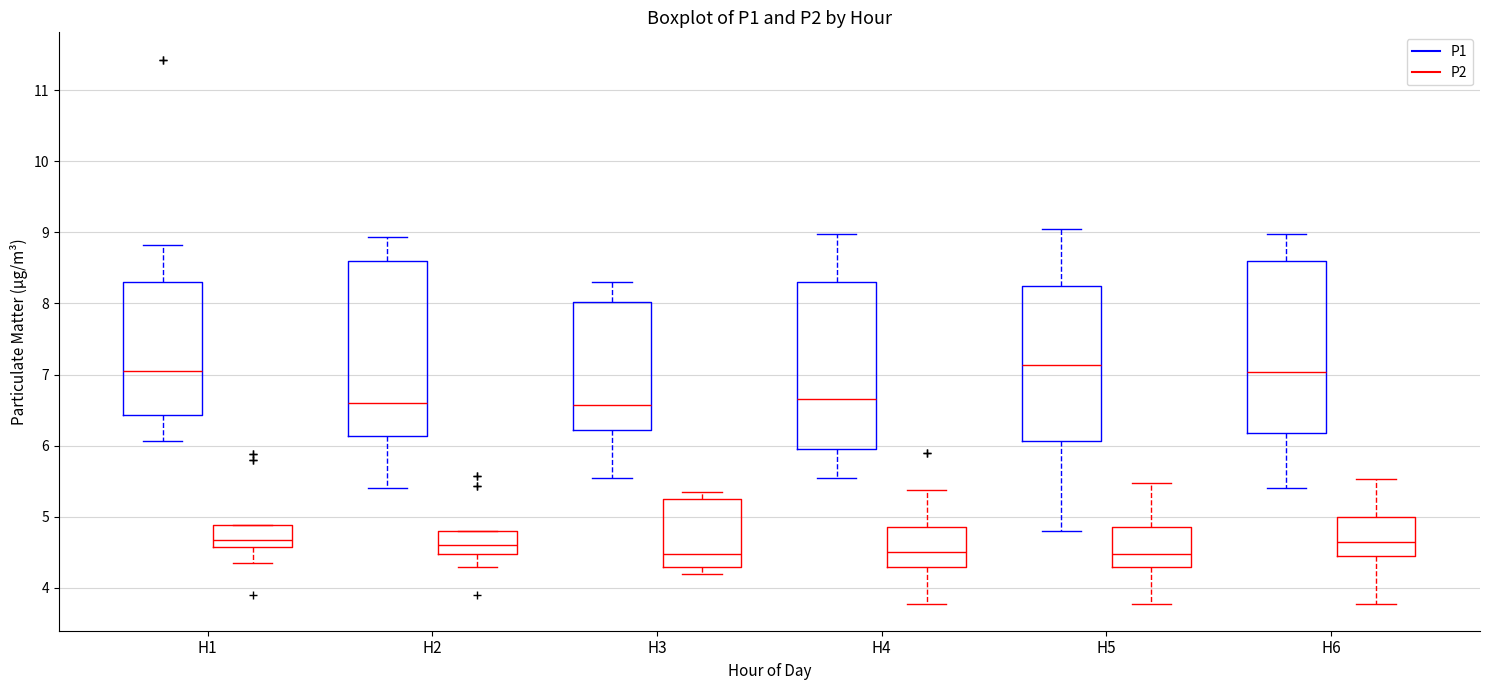

Reading left to right, transcribe this box plot: for each box, give where its median line is, the range the box spans, and where its two whiskers end, as read against the y-axis. The values are not printed on the chart, so give them approximately, as read against the axis.

H1 (P1): median 7.1, box 6.4 to 8.3, whiskers 6.1 to 8.8
H1 (P2): median 4.7, box 4.6 to 4.9, whiskers 4.4 to 4.9
H2 (P1): median 6.6, box 6.1 to 8.6, whiskers 5.4 to 8.9
H2 (P2): median 4.6, box 4.5 to 4.8, whiskers 4.3 to 4.8
H3 (P1): median 6.6, box 6.2 to 8.0, whiskers 5.6 to 8.3
H3 (P2): median 4.5, box 4.3 to 5.3, whiskers 4.2 to 5.4
H4 (P1): median 6.7, box 6.0 to 8.3, whiskers 5.6 to 9.0
H4 (P2): median 4.5, box 4.3 to 4.9, whiskers 3.8 to 5.4
H5 (P1): median 7.1, box 6.1 to 8.3, whiskers 4.8 to 9.1
H5 (P2): median 4.5, box 4.3 to 4.9, whiskers 3.8 to 5.5
H6 (P1): median 7.0, box 6.2 to 8.6, whiskers 5.4 to 9.0
H6 (P2): median 4.7, box 4.5 to 5.0, whiskers 3.8 to 5.5